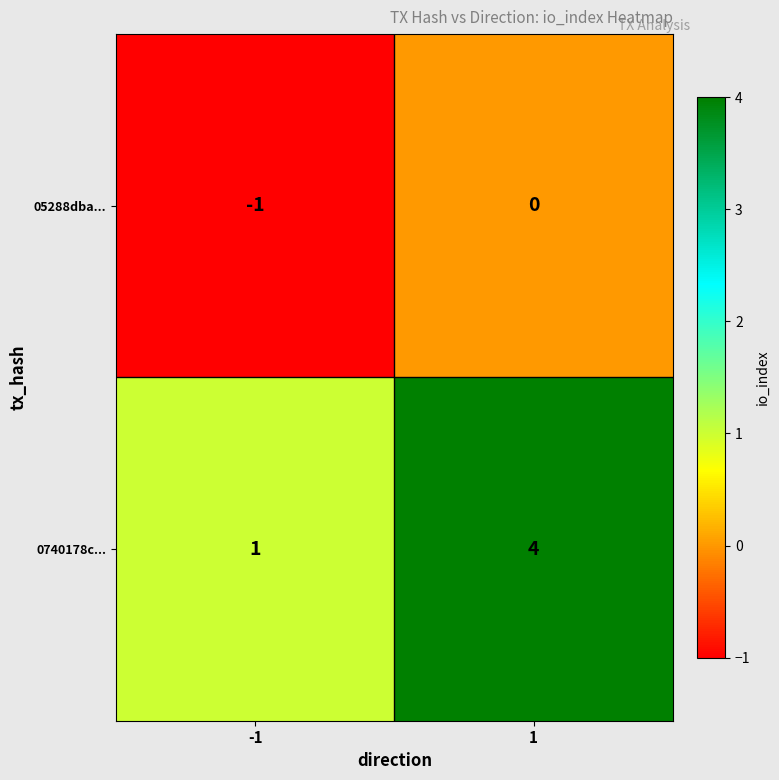

List the series in order of their peak value, highest first.

0740178c..., 05288dba...